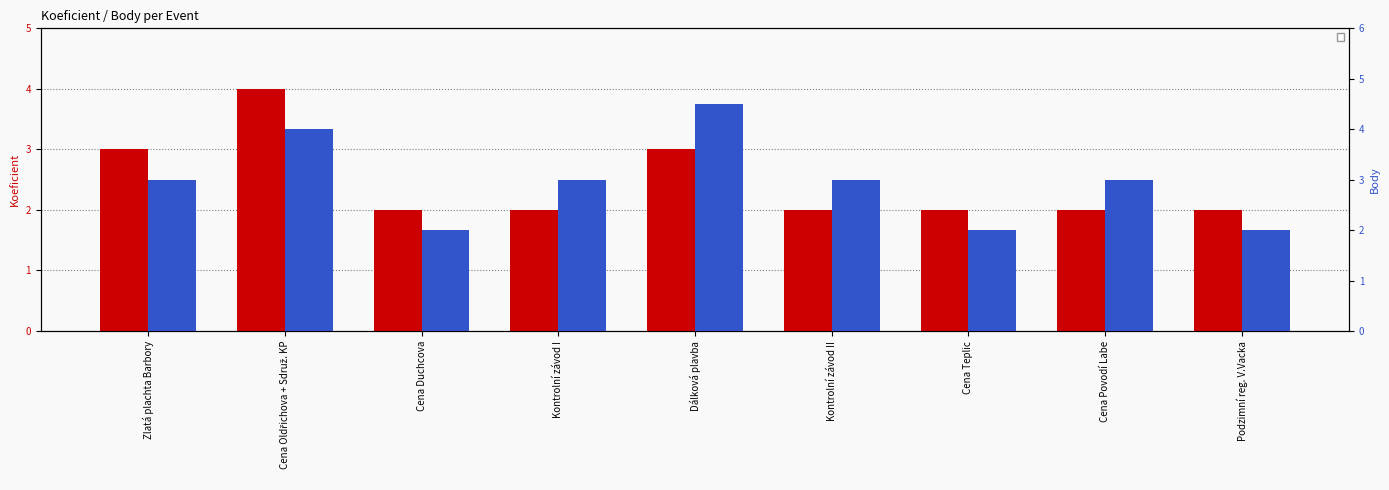

List the labels in order of Koeficient value, smallest first.

Cena Duchcova, Kontrolní závod I, Kontrolní závod II, Cena Teplic, Cena Povodí Labe, Podzimní reg. V.Vacka, Zlatá plachta Barbory, Dálková plavba, Cena Oldřichova + Sdruž. KP